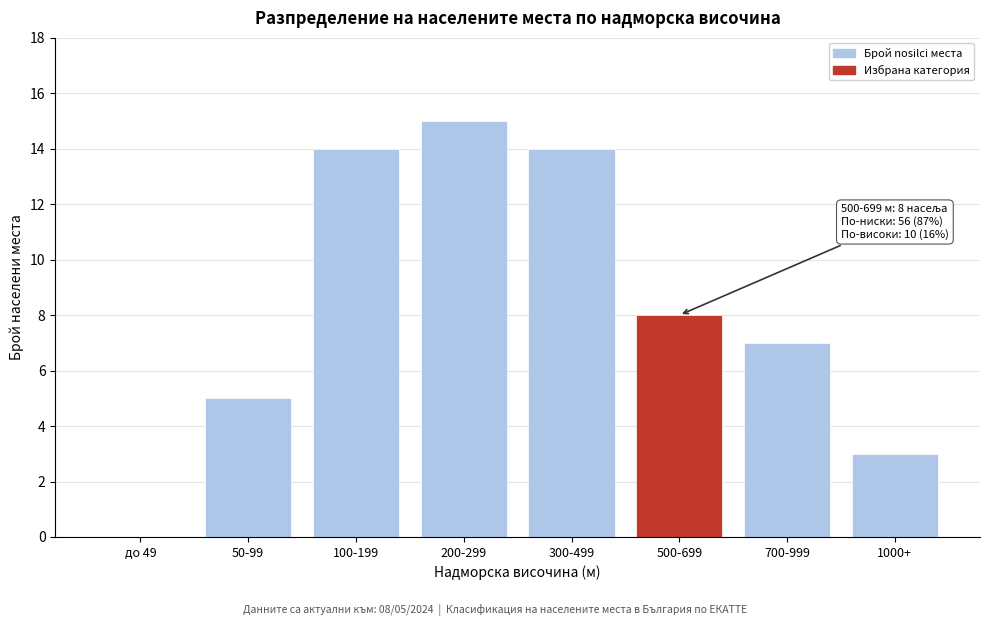

Reading left to right, list all the values displayed in this chart.

до 49=0	50-99=5	100-199=14	200-299=15	300-499=14	500-699=8	700-999=7	1000+=3